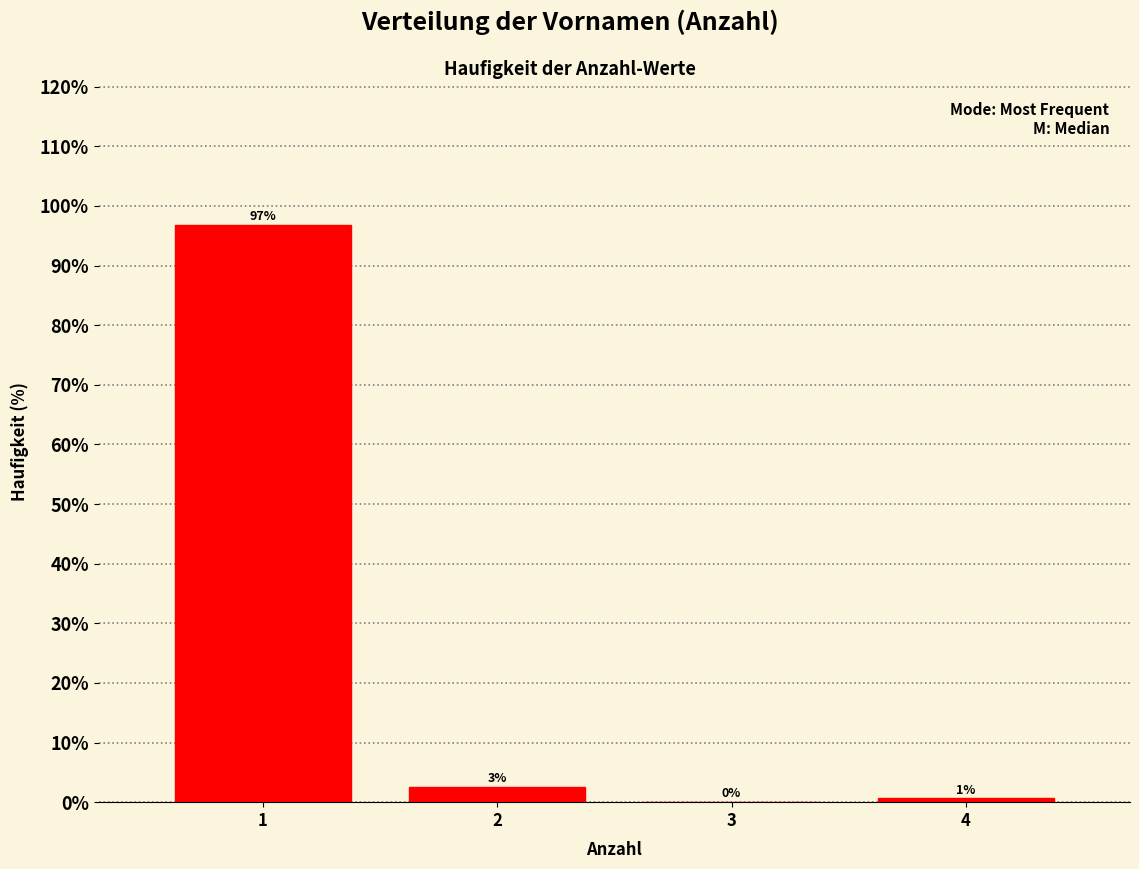

What is the maximum value shown in the chart?

96.9